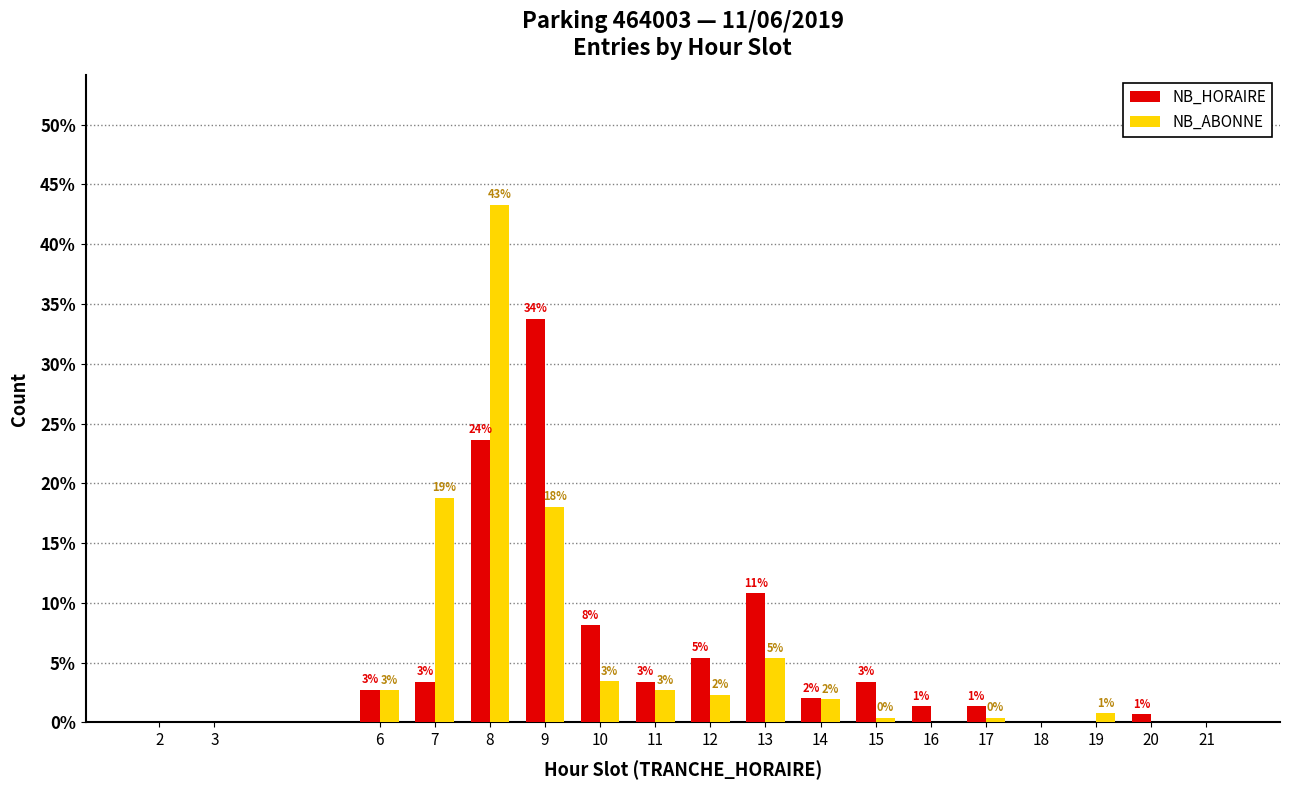

Are the bars horizontal?

No